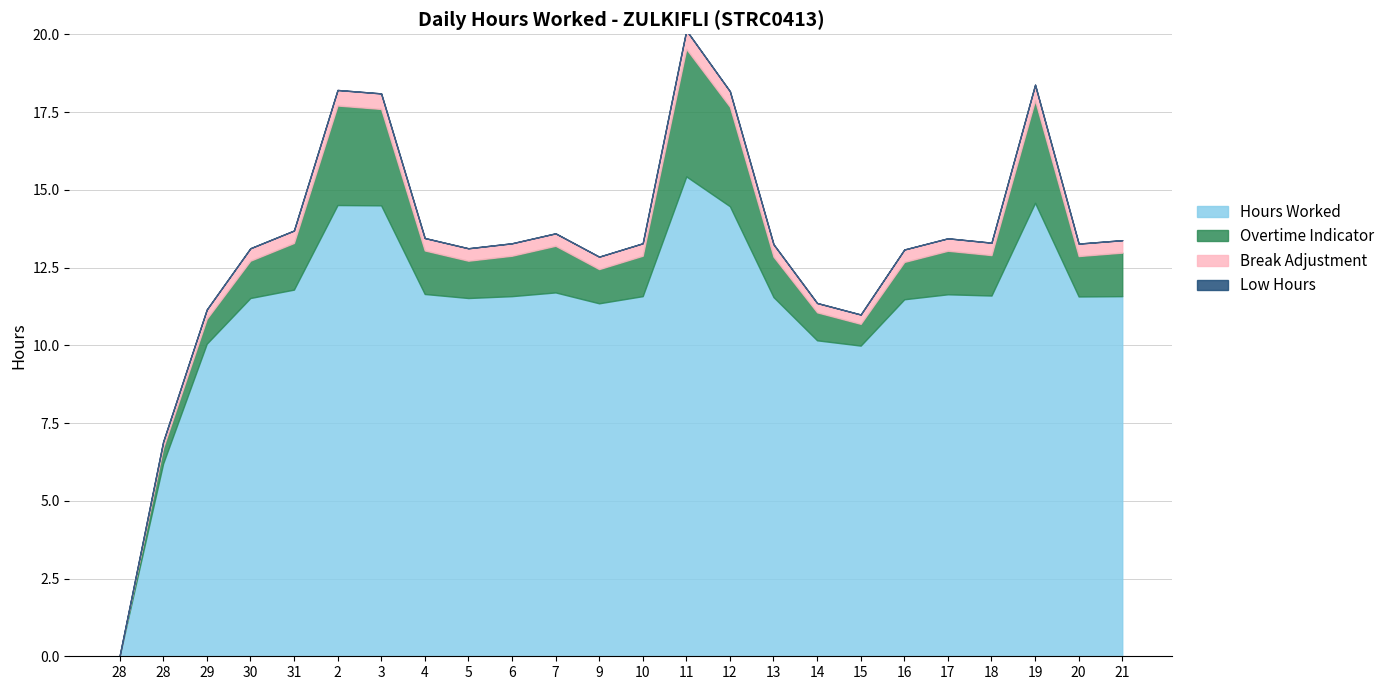

What is the difference between the Hours Worked values at 16 and 12?

3.0